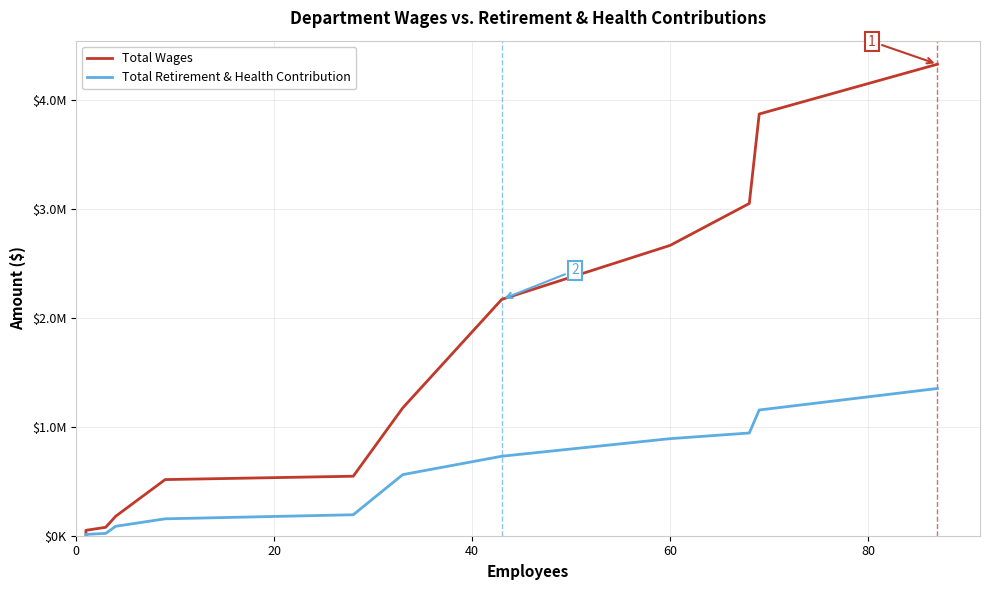

Between 60 and 20, which is larger?

60